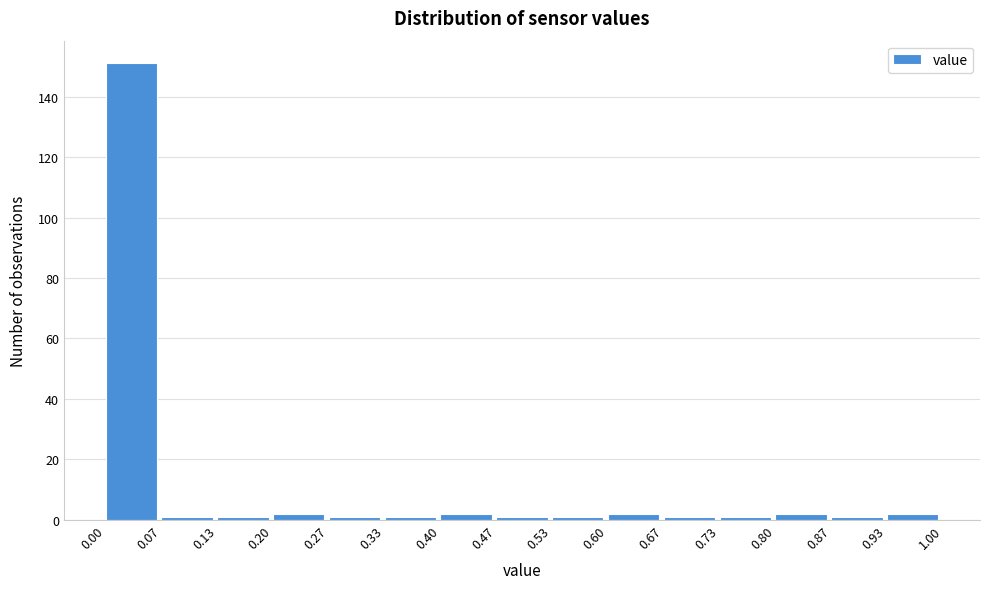

How tall is the bar that spans 0.20 to 0.27 on the x-axis? The values are not printed on the chart, so give them approximately, as read against the axis.

2